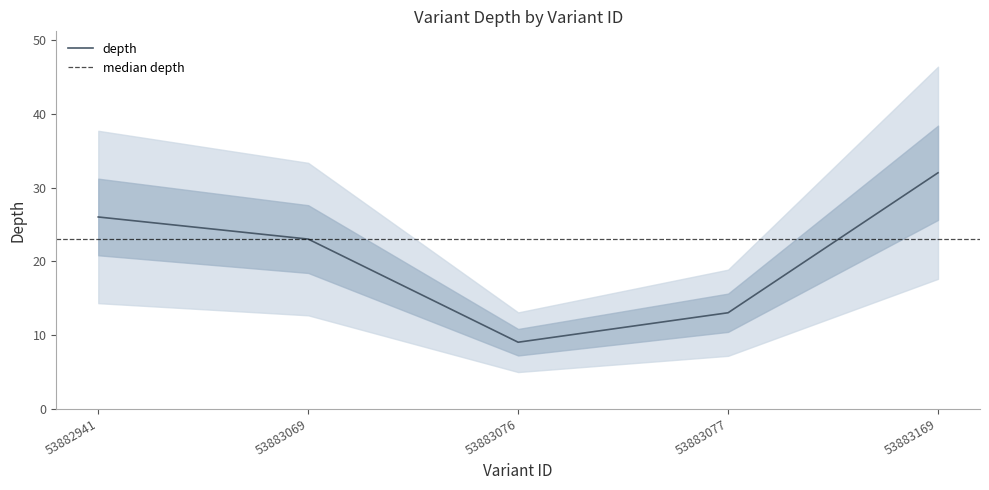

True or false: the data has more than 0 interior local peaks.

False